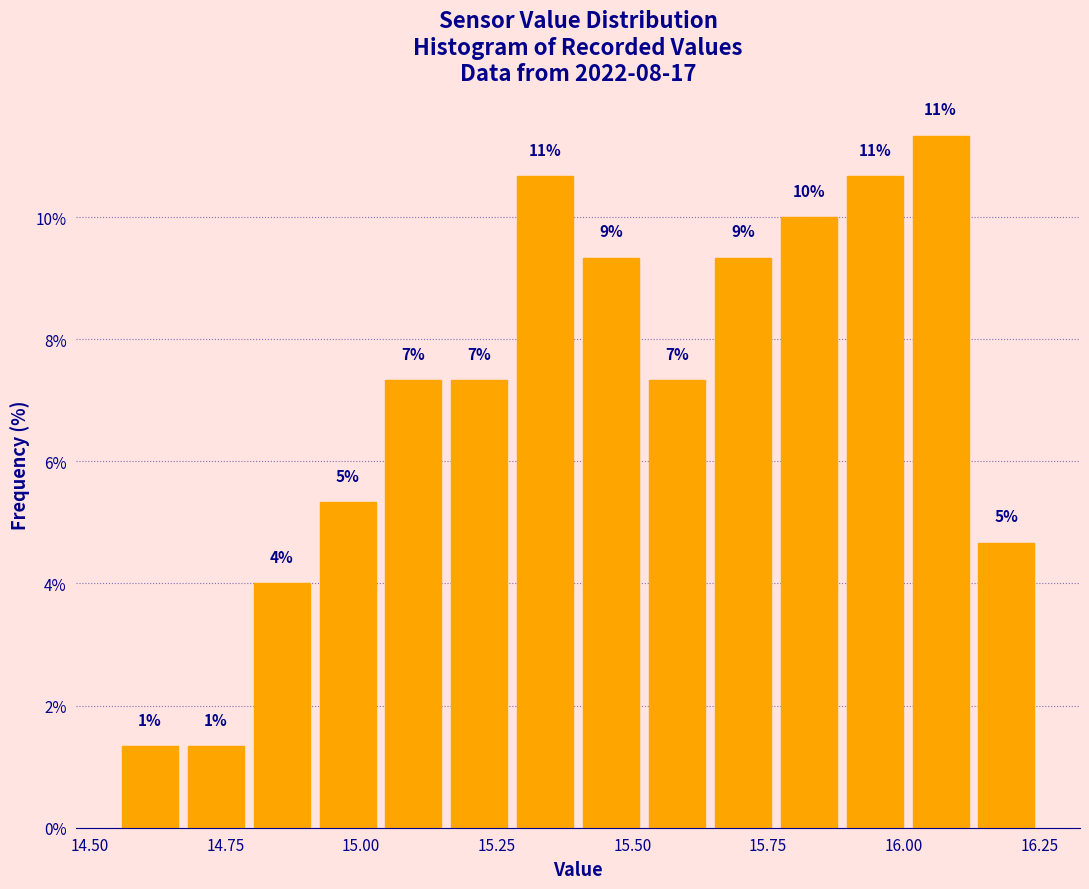

Read against the x-axis, roughly where is the centre of the tallest bar?

16.05